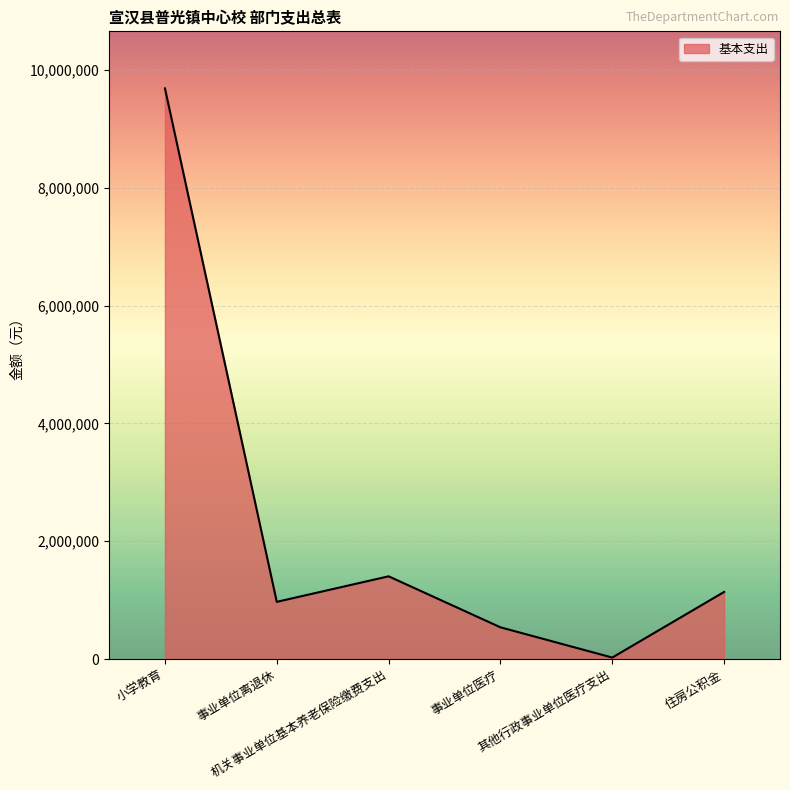

The chart shows a value of 2192872 at 机关事业单位基本养老保险缴费支出. True or false?

False